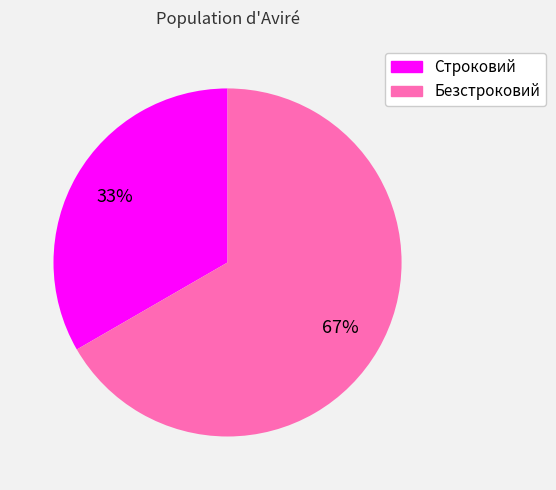

True or false: Безстроковий accounts for 75% of the total.

False